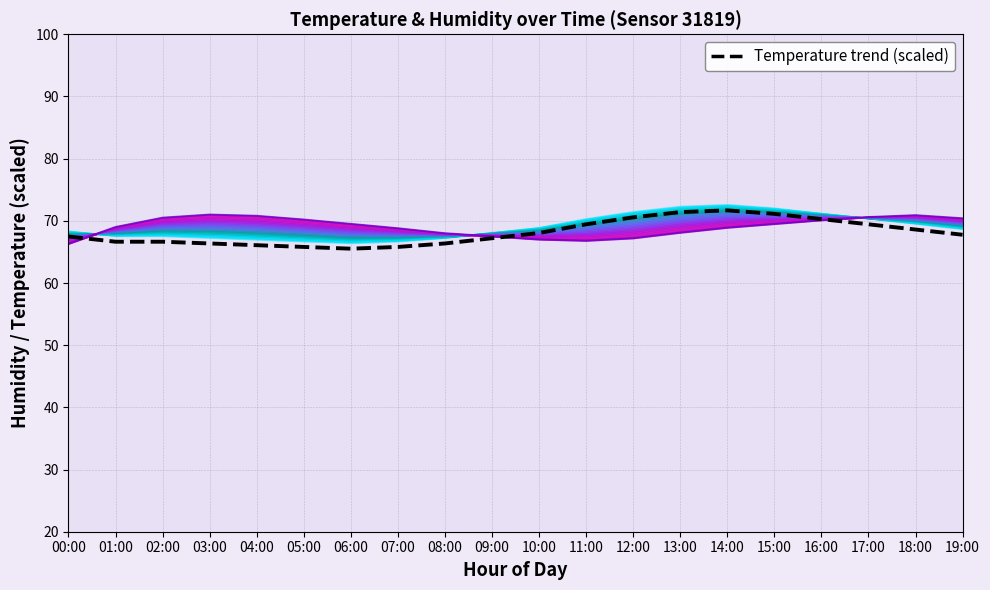

What is the change in value from 07:00 to 08:00?

+0.6